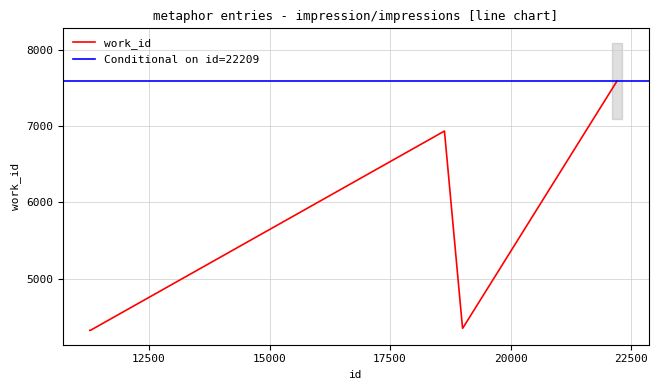

At which category does the data reach its first local peak?

18628